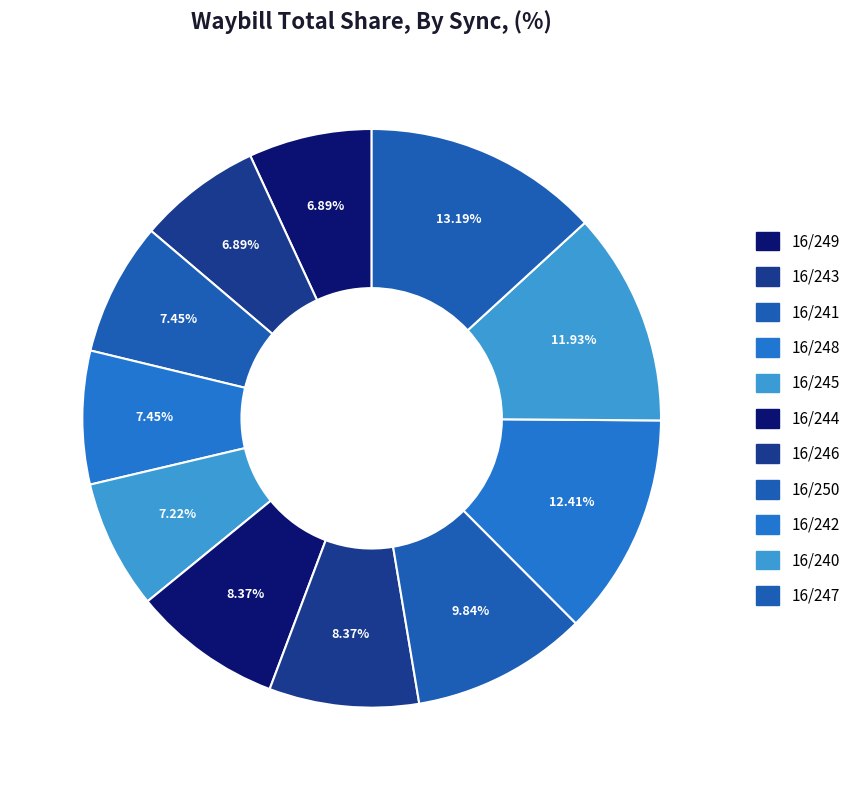

To the nearest percent, what is the average slice percentage?

9%